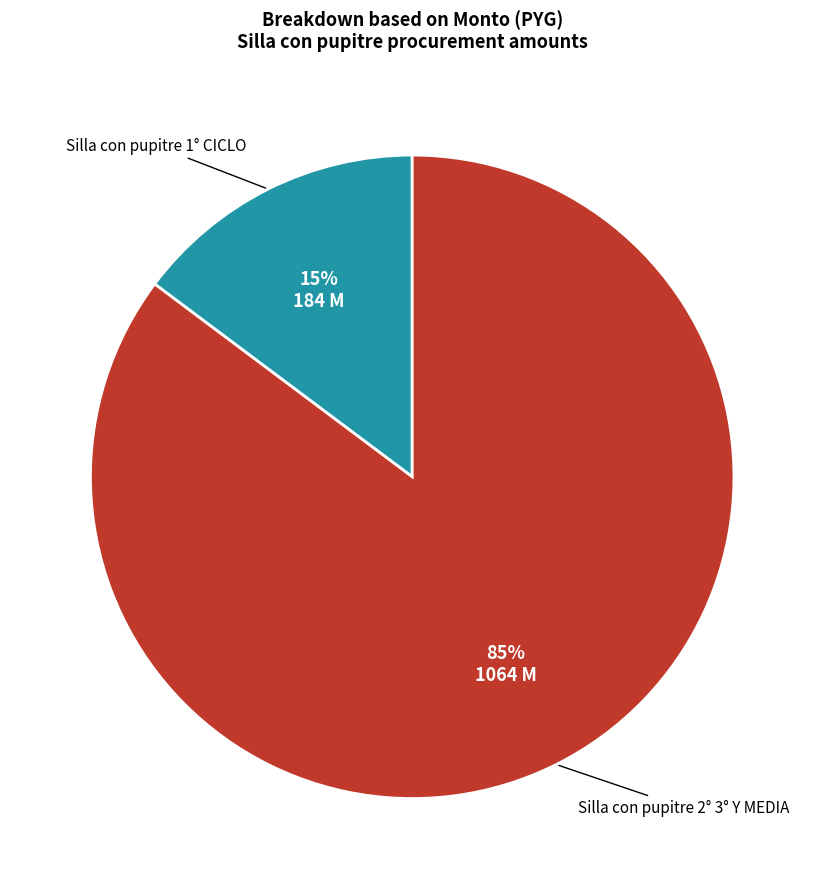

Is there a majority slice in this chart?

Yes